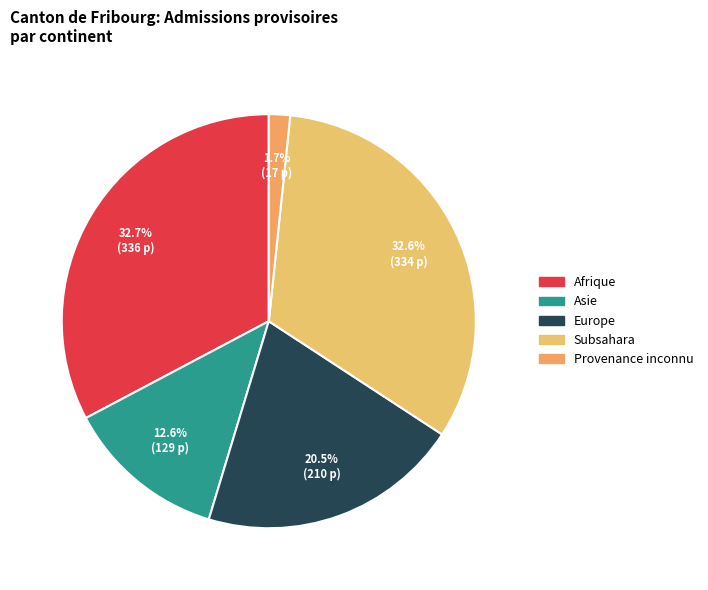

How many slices are in this pie chart?

5